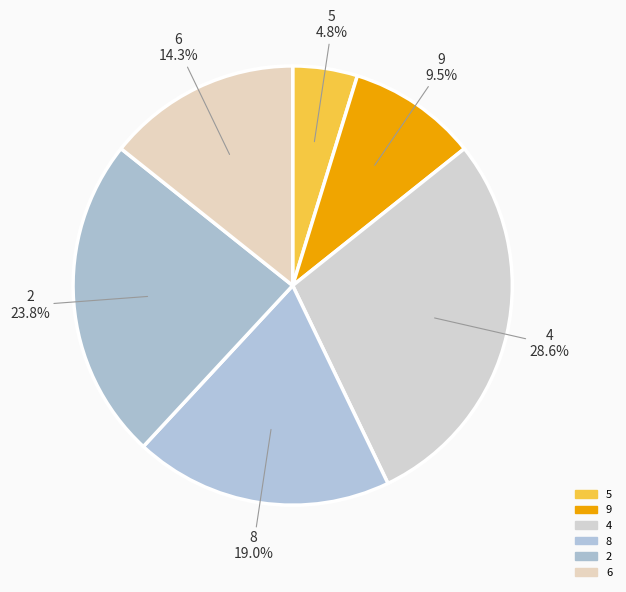

Does 5 account for over 50% of the chart?

No